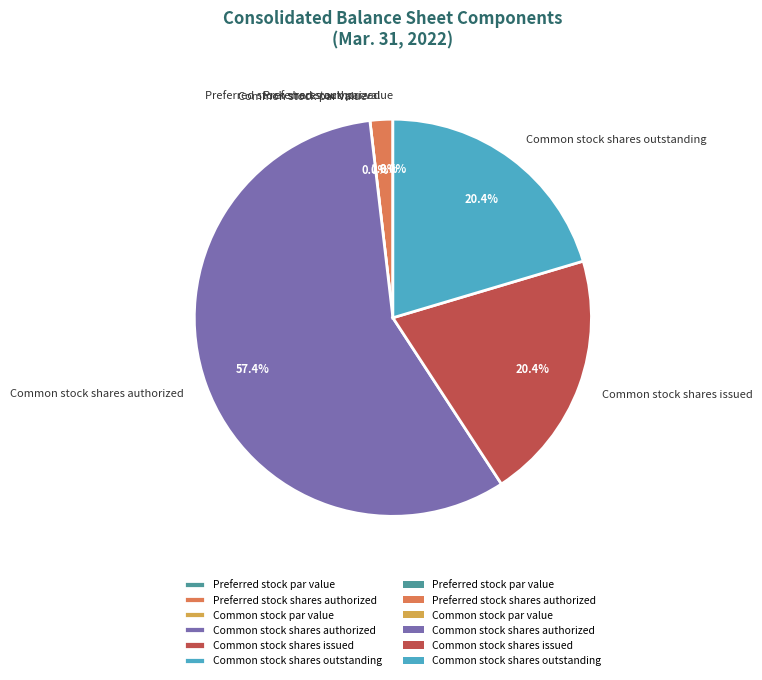

Is it true that Common stock shares issued is 20% of the pie?

True